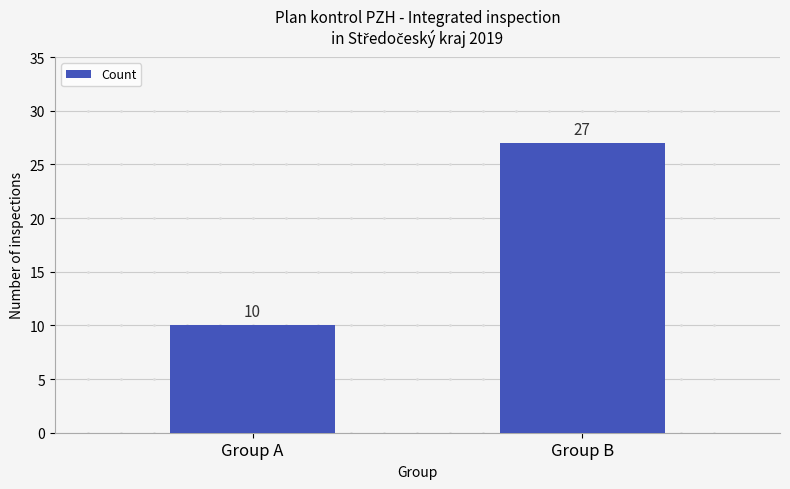

What is the difference between the maximum and minimum values?

17